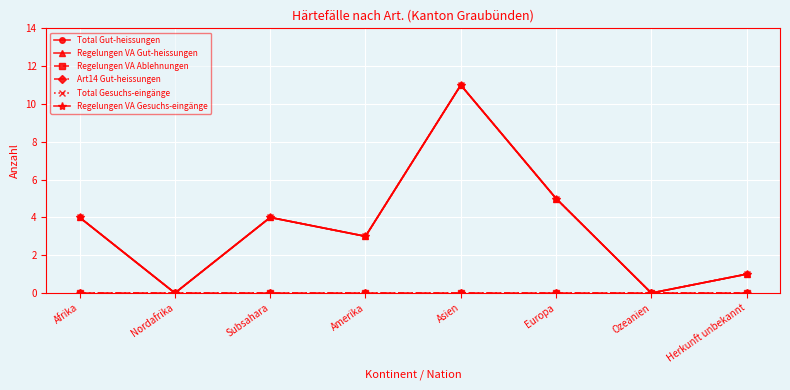

Reading left to right, extract all data points from this chart.

Total Gut-heissungen: 4	0	4	3	11	5	0	1
Regelungen VA Gut-heissungen: 4	0	4	3	11	5	0	1
Regelungen VA Ablehnungen: 0	0	0	0	0	0	0	0
Art14 Gut-heissungen: 0	0	0	0	0	0	0	0
Total Gesuchs-eingänge: 4	0	4	3	11	5	0	1
Regelungen VA Gesuchs-eingänge: 4	0	4	3	11	5	0	1